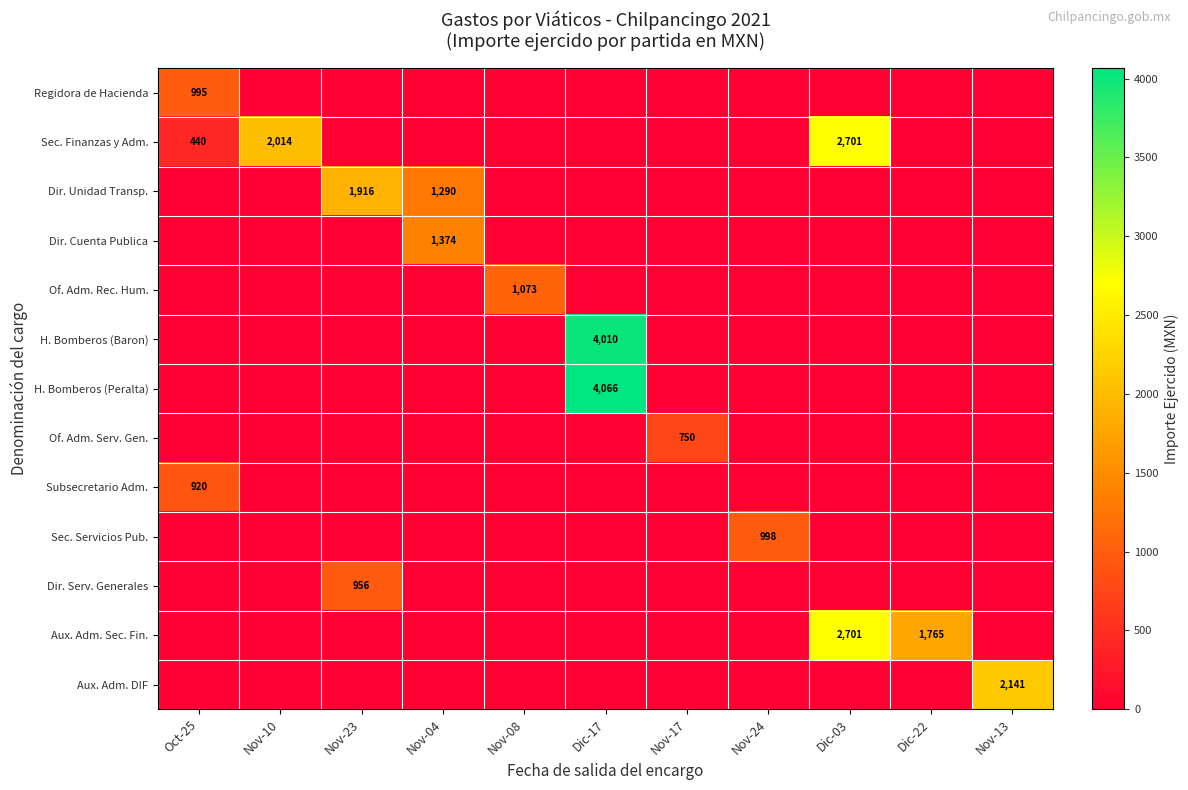

True or false: H. Bomberos (Peralta) has a value of 4066 at Dic-17.

True